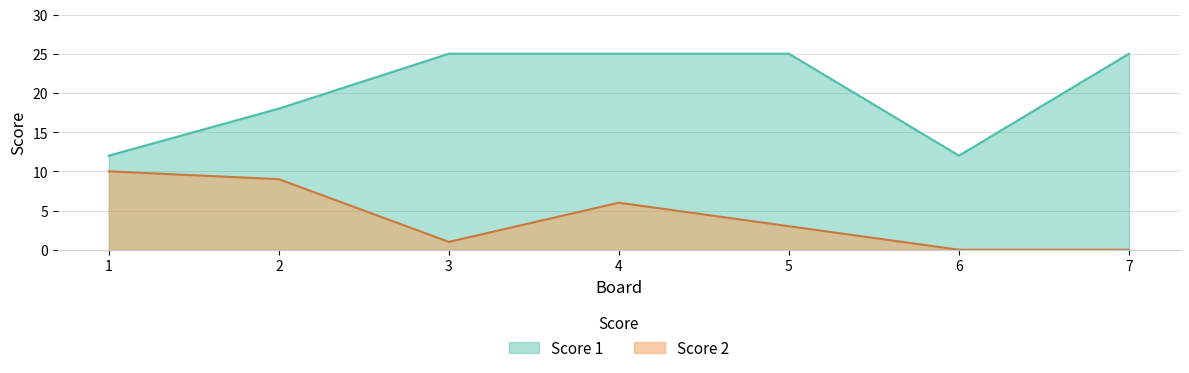

Is it true that Score 2 equals -5 at 6?

False